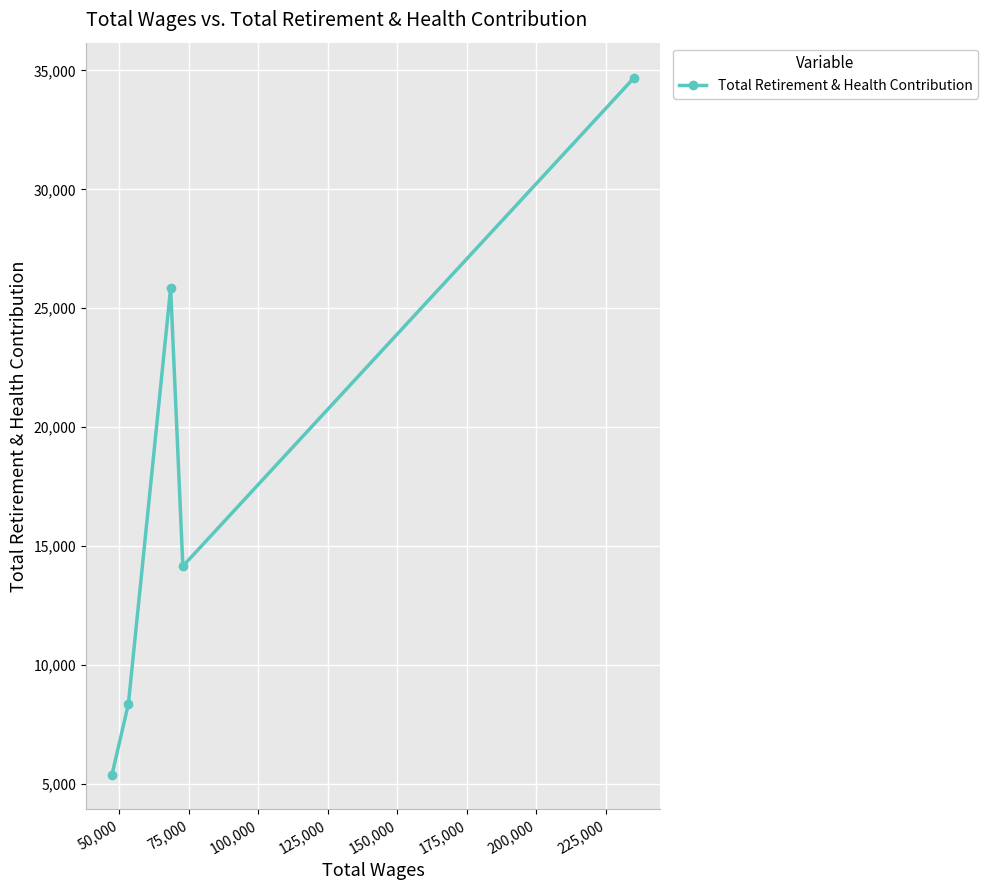

What is the value of the 1st point from the left?

5393